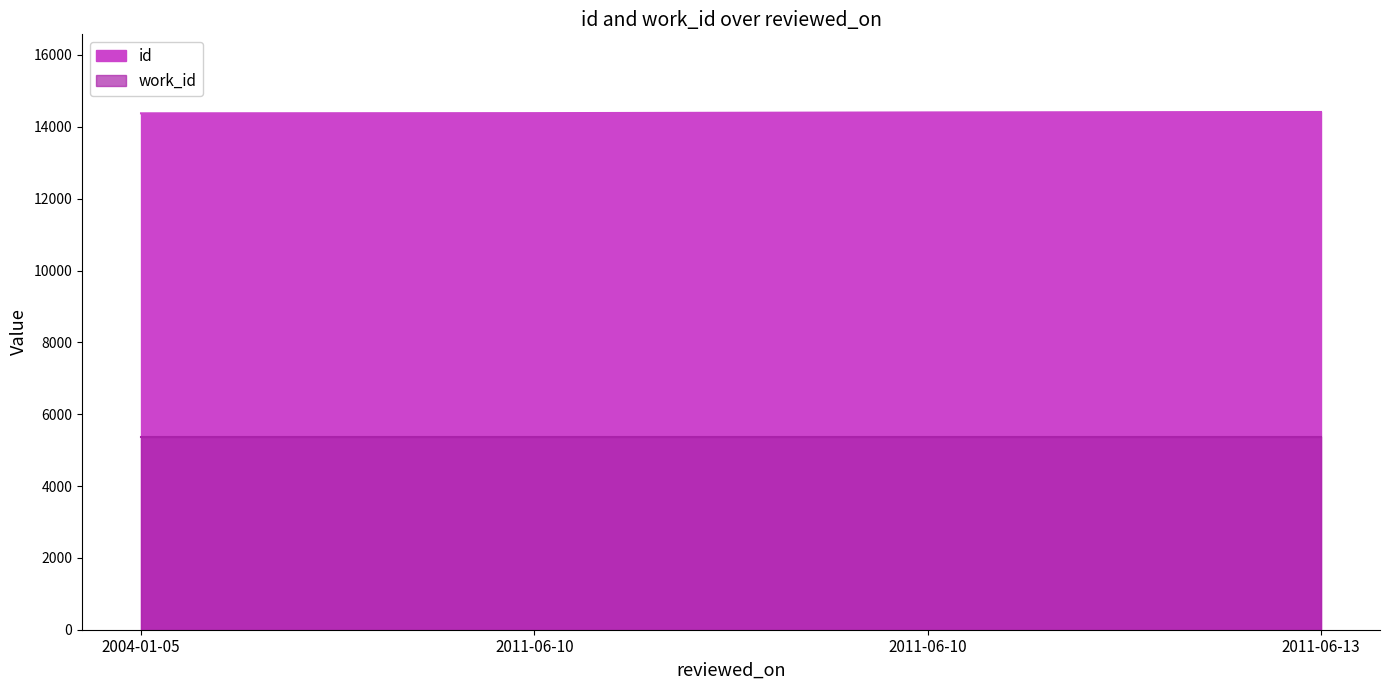

What is the sum of all values?

57571